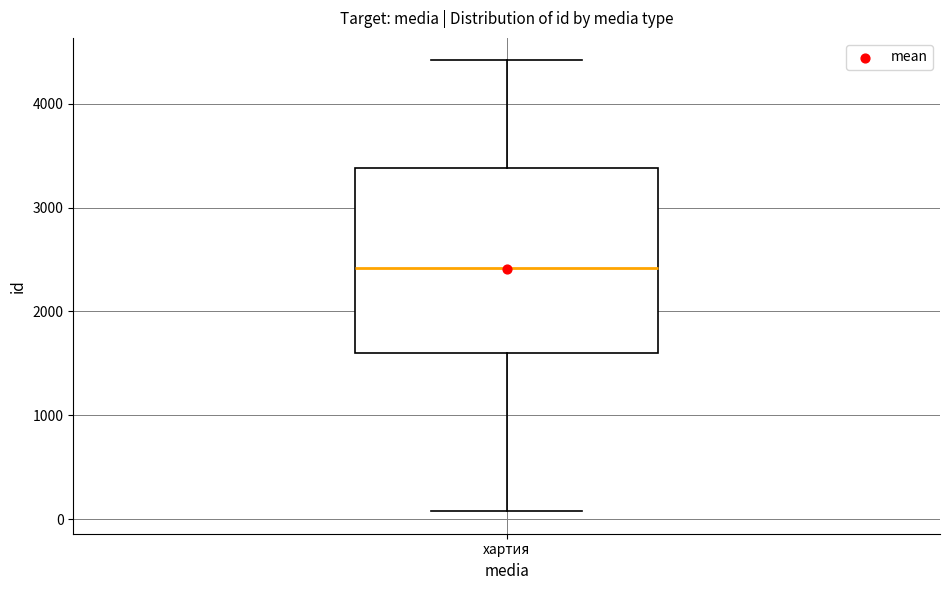

Where does the median line of the box for хартия sit on the y-axis? The values are not printed on the chart, so give them approximately, as read against the axis.

2400